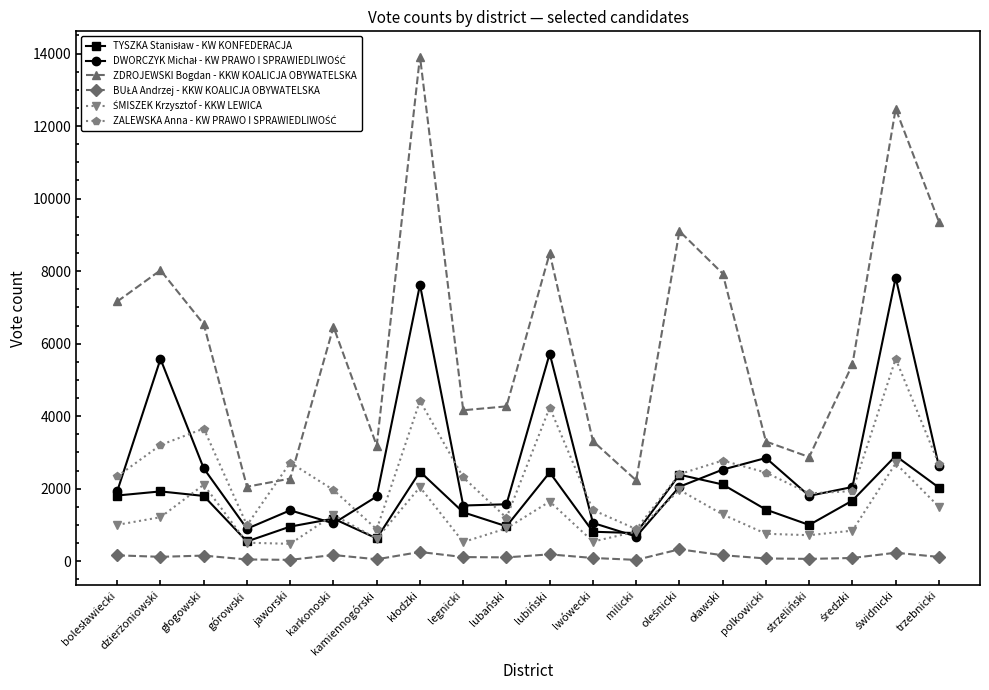

What is the label of the 11th point from the left?

lubiński